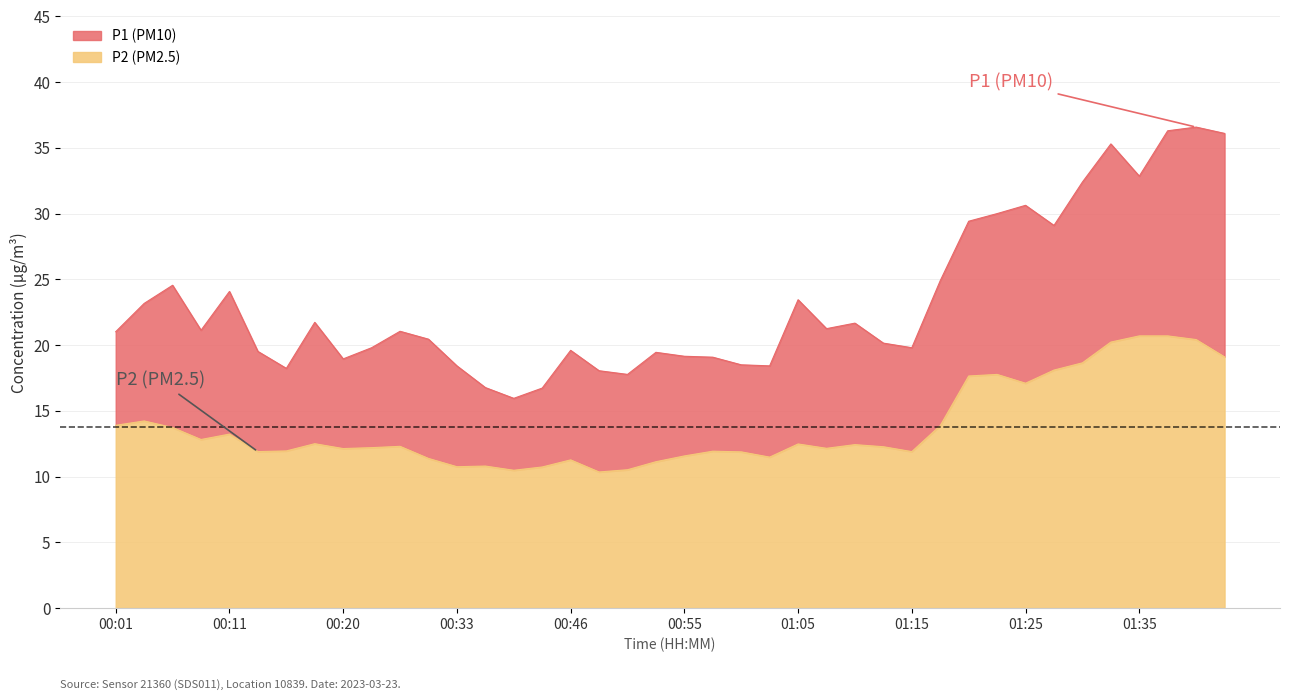

Which series has the widest spread of values?

P1